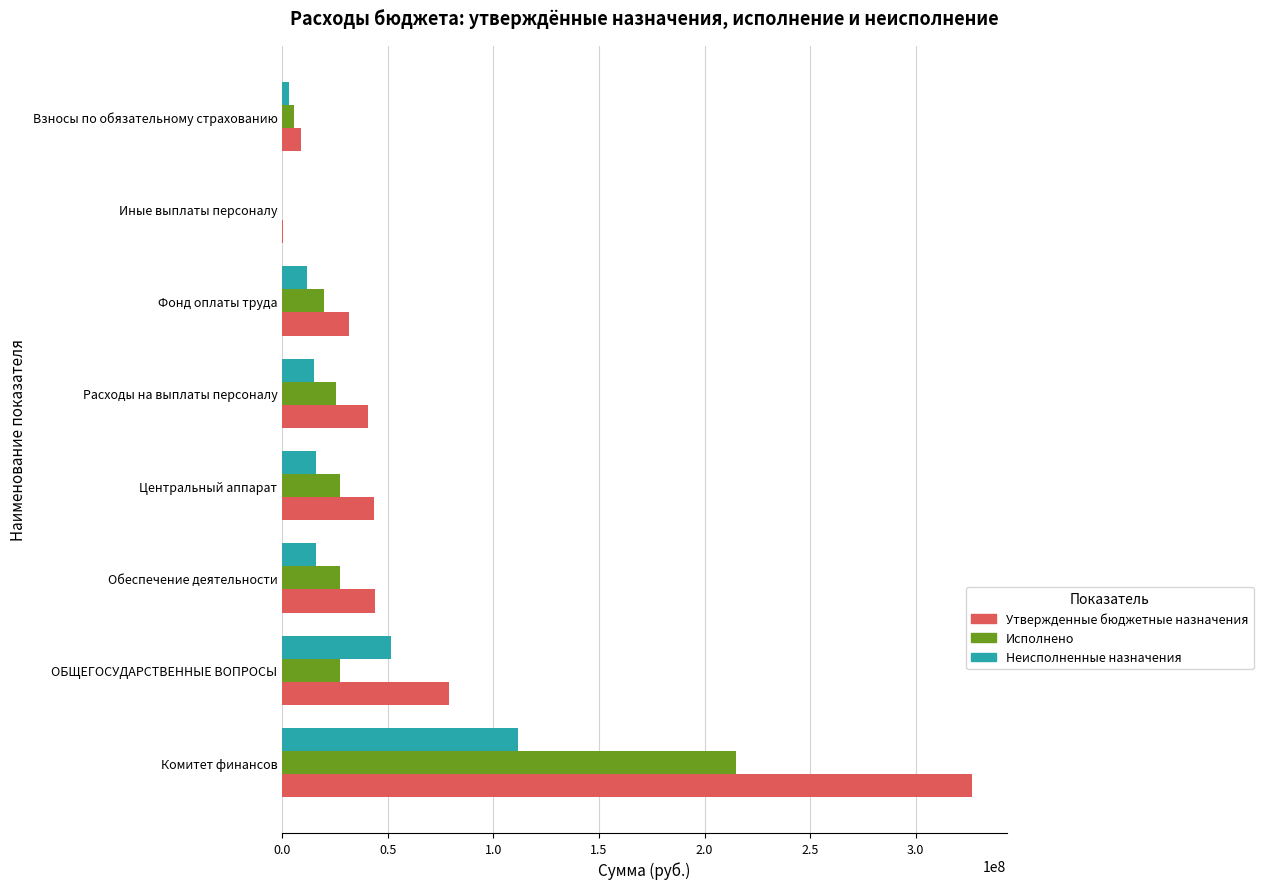

At which category is the sum across all series the highest?

Комитет финансов